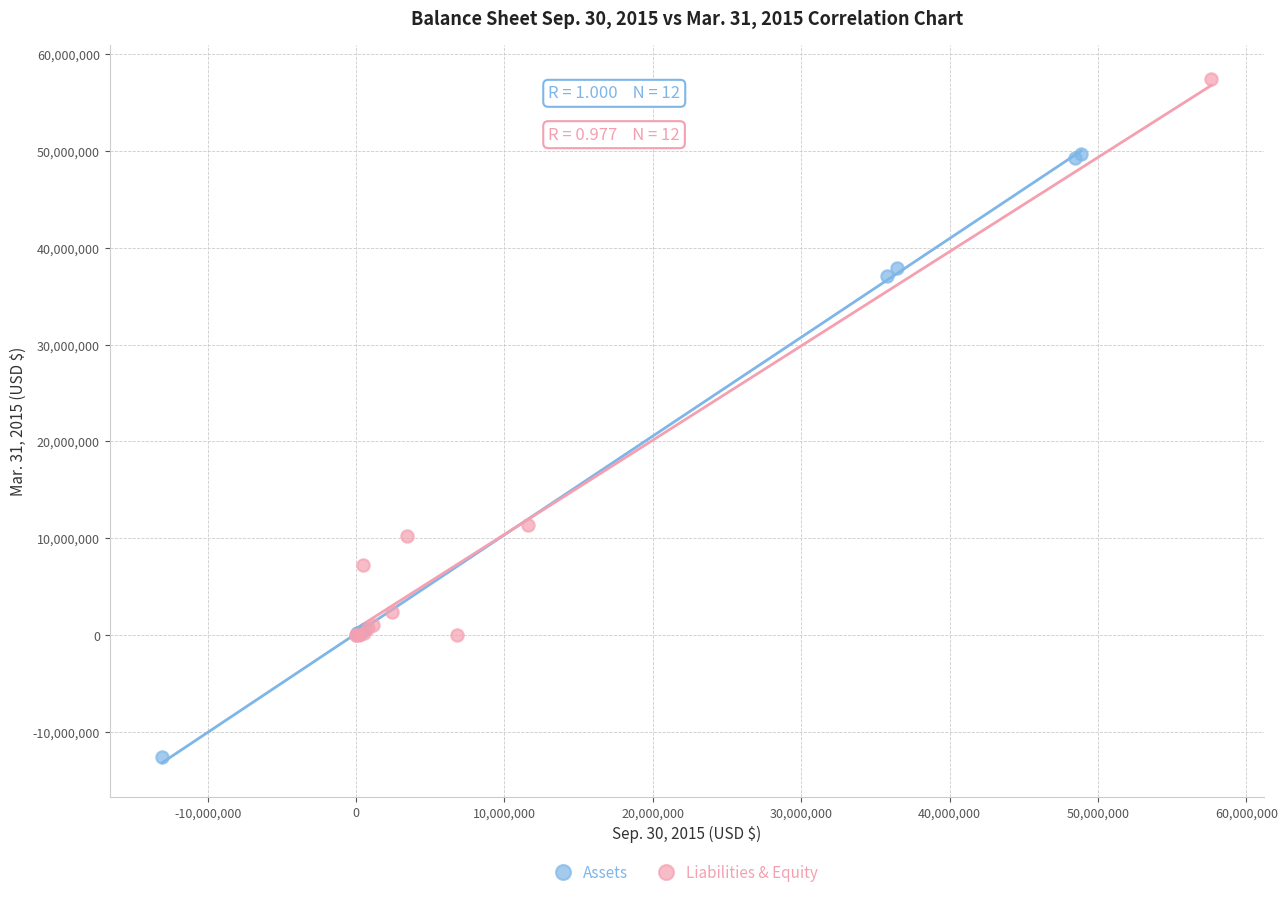

Which series contains the highest Y value?

Liabilities & Equity